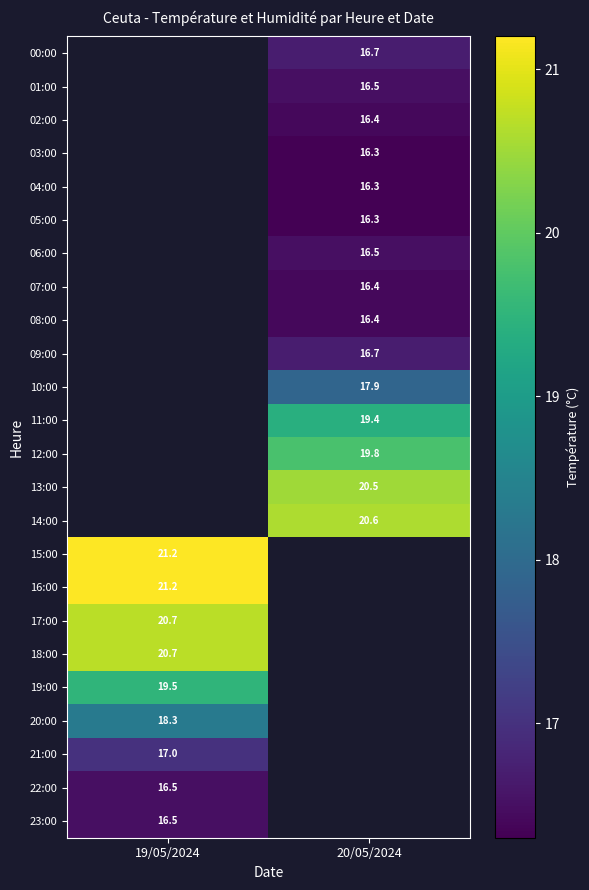

What is the greatest value displayed?

21.2